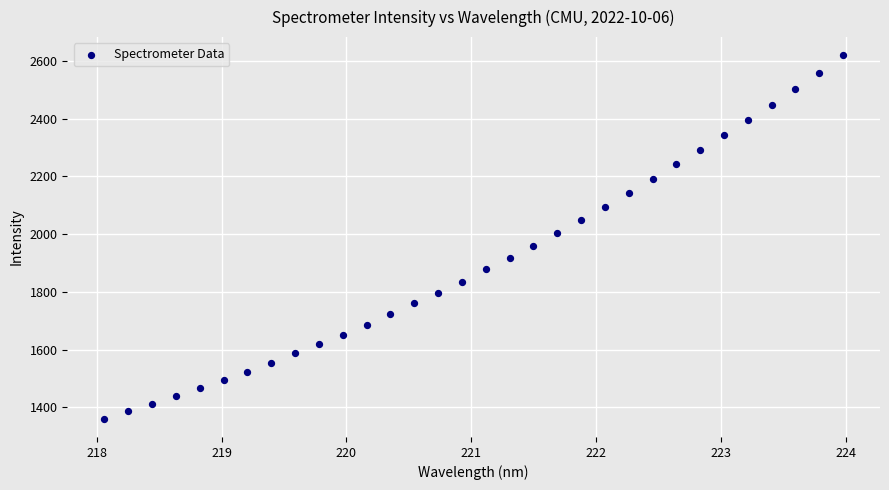

What Y value in the scatter plot is closest to 1989?

2003.2